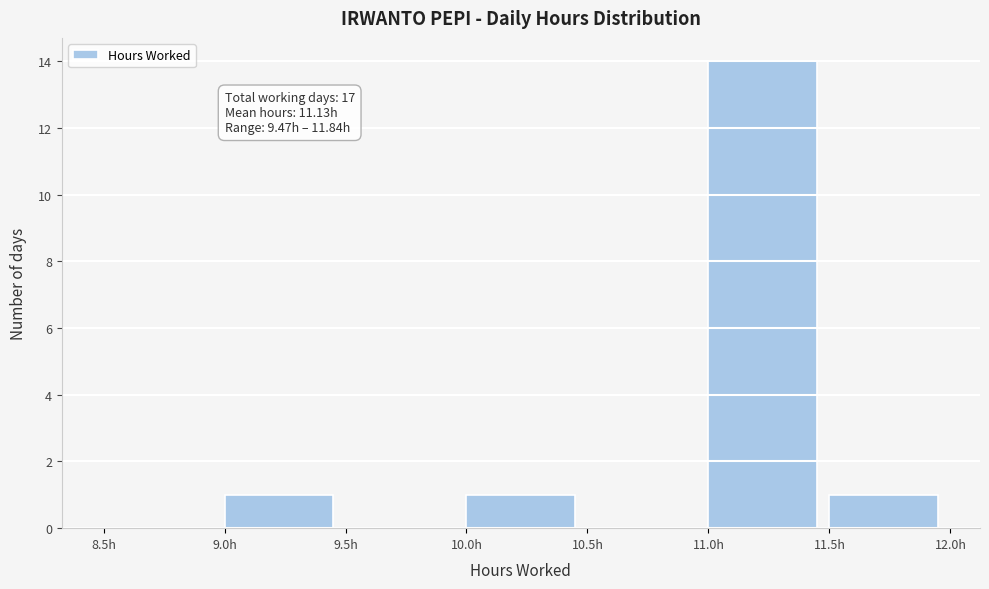

Over which range of the x-axis is the bar tallest?

11.0 to 11.5